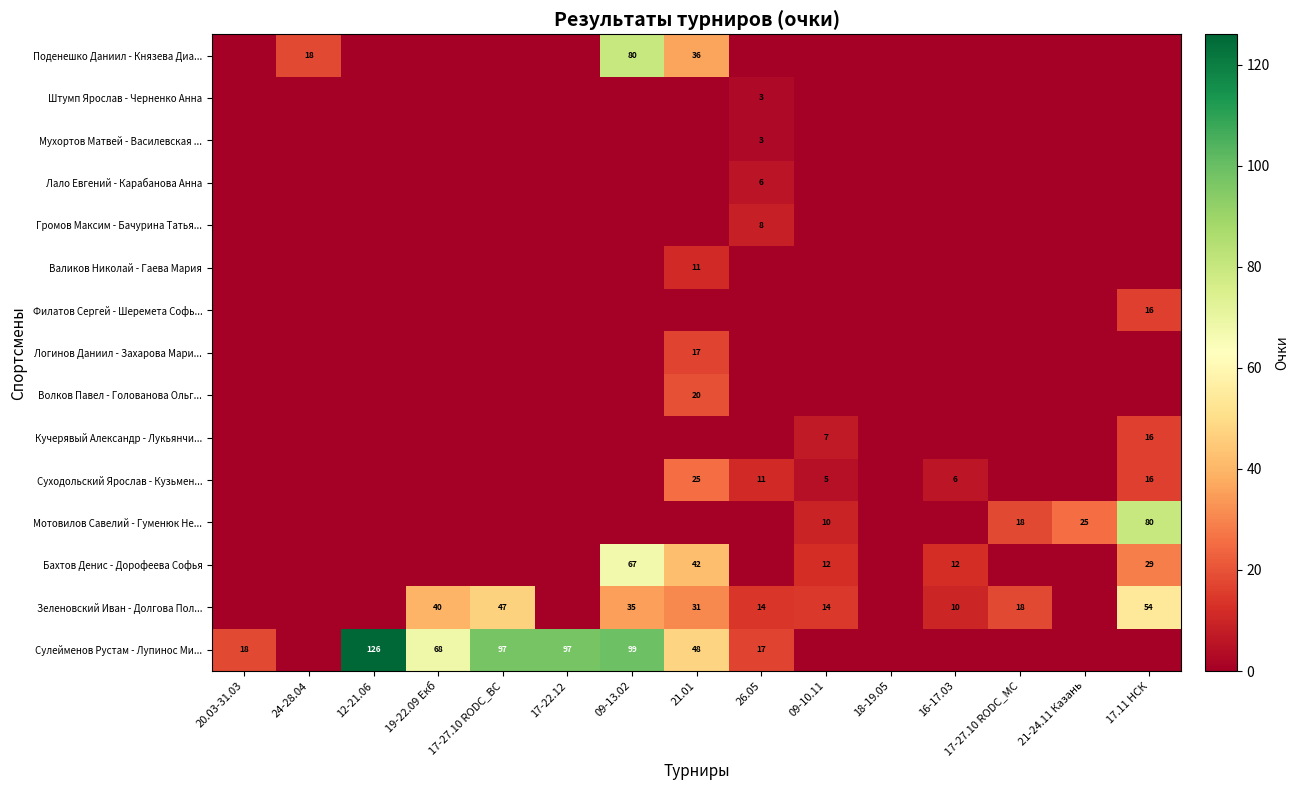

True or false: Зеленовский Иван - Долгова Пол... has a value of 47 at 17-27.10 RODC_ВС.

True